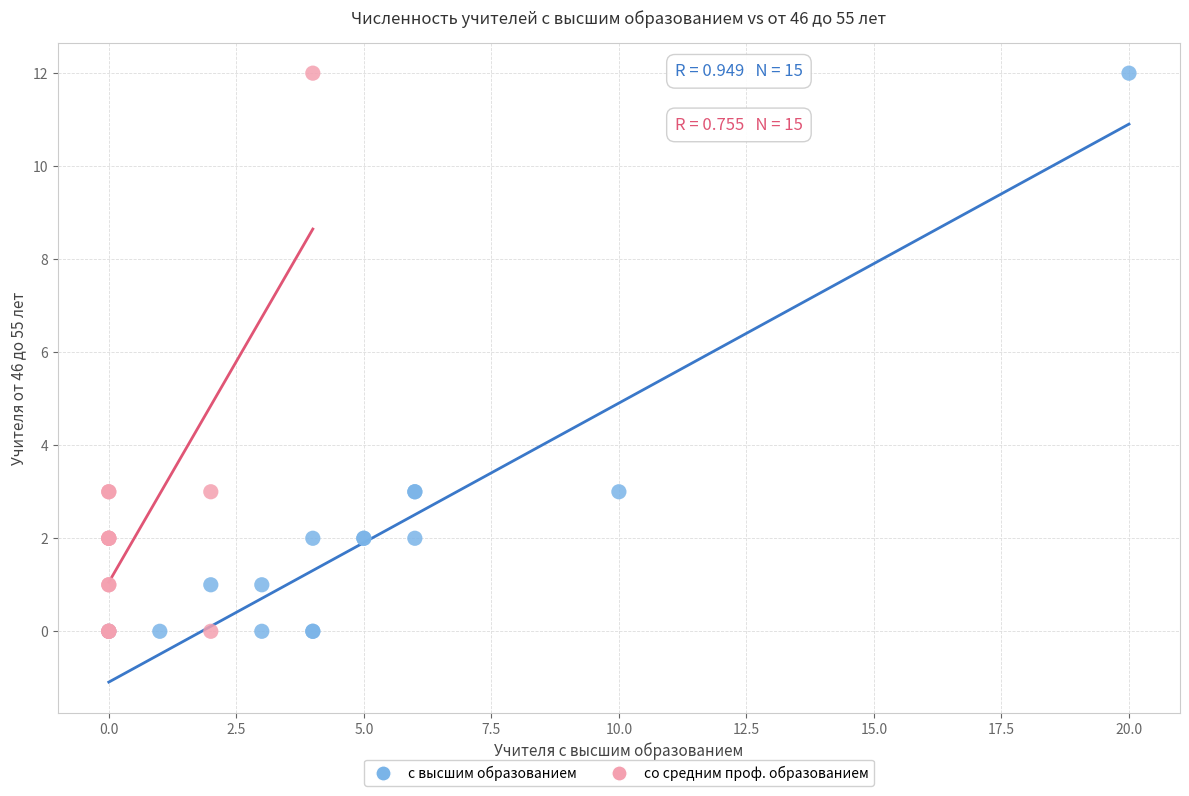

What are all the series names shown in the legend?

с высшим образованием, со средним проф. образованием